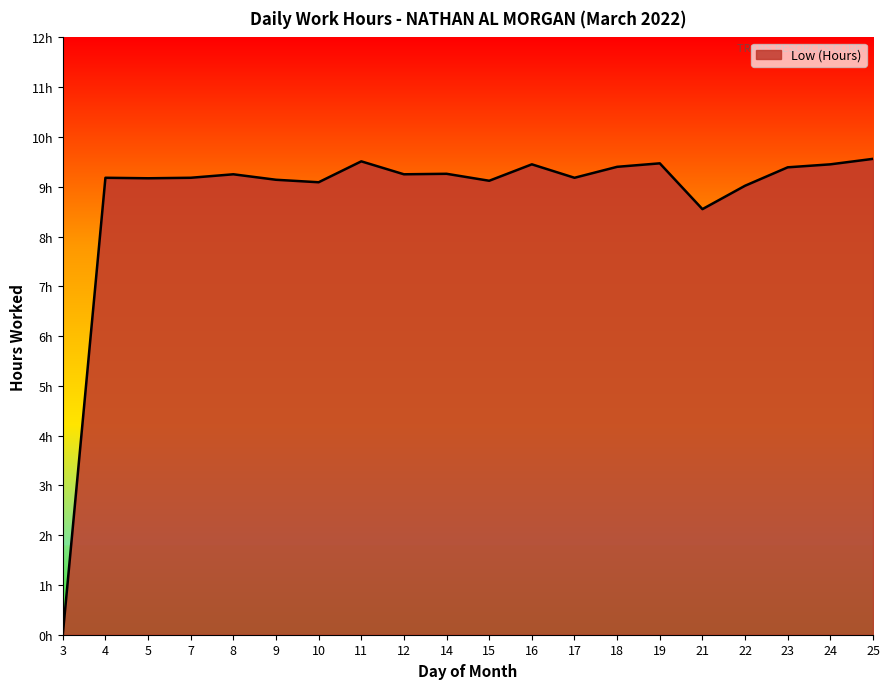

What is the change in value from 9 to 14?

+0.1